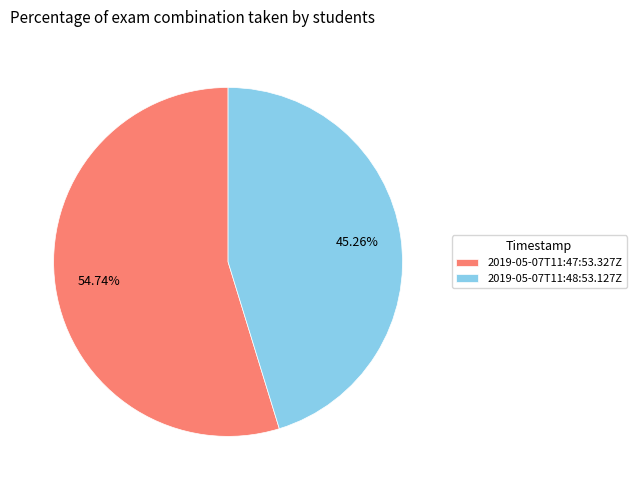

How much of the chart is everything except 2019-05-07T11:47:53.327Z?

45.3%